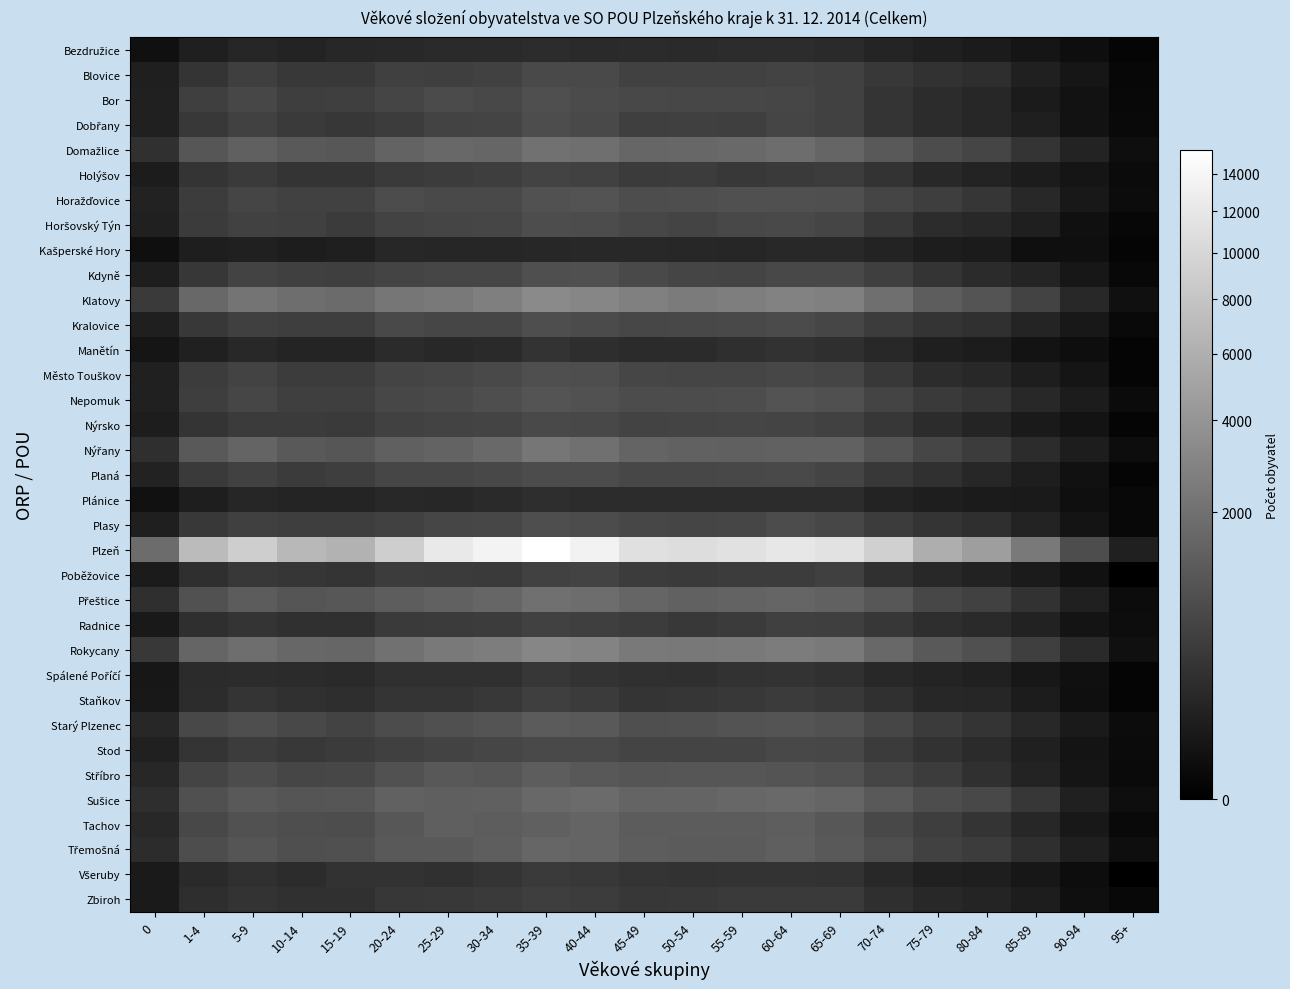

Rank the series by their maximum value, from lowest to highest.

Kašperské Hory, Bezdružice, Plánice, Manětín, Spálené Poříčí, Všeruby, Zbiroh, Staňkov, Radnice, Holýšov, Poběžovice, Blovice, Nýrsko, Stod, Planá, Horšovský Týn, Dobřany, Kralovice, Plasy, Město Touškov, Bor, Kdyně, Horažďovice, Nepomuk, Starý Plzenec, Stříbro, Tachov, Třemošná, Sušice, Přeštice, Domažlice, Nýřany, Rokycany, Klatovy, Plzeň